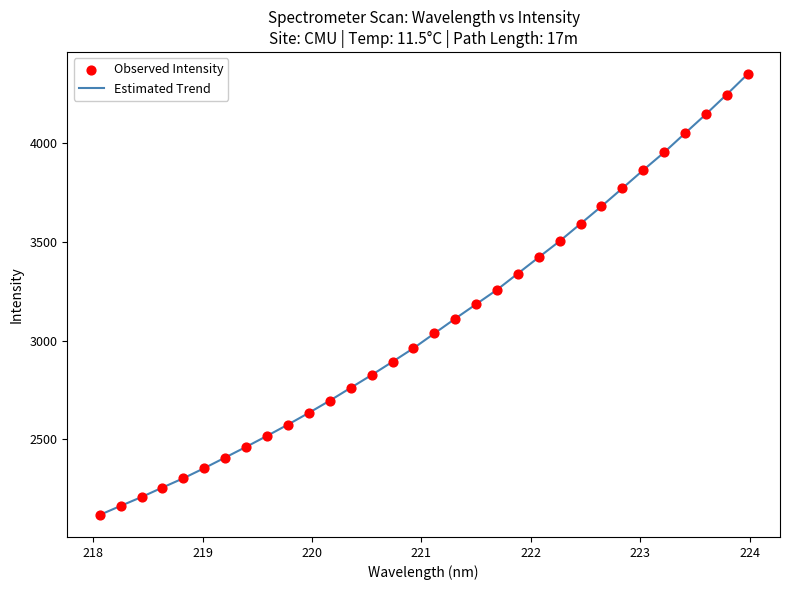

What is the difference between the maximum and minimum values?

2229.3